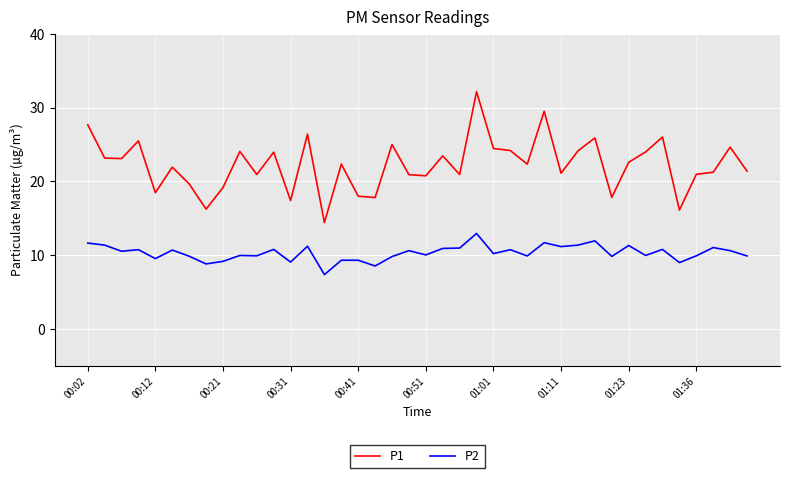

True or false: P2 and P1 intersect in this chart.

False